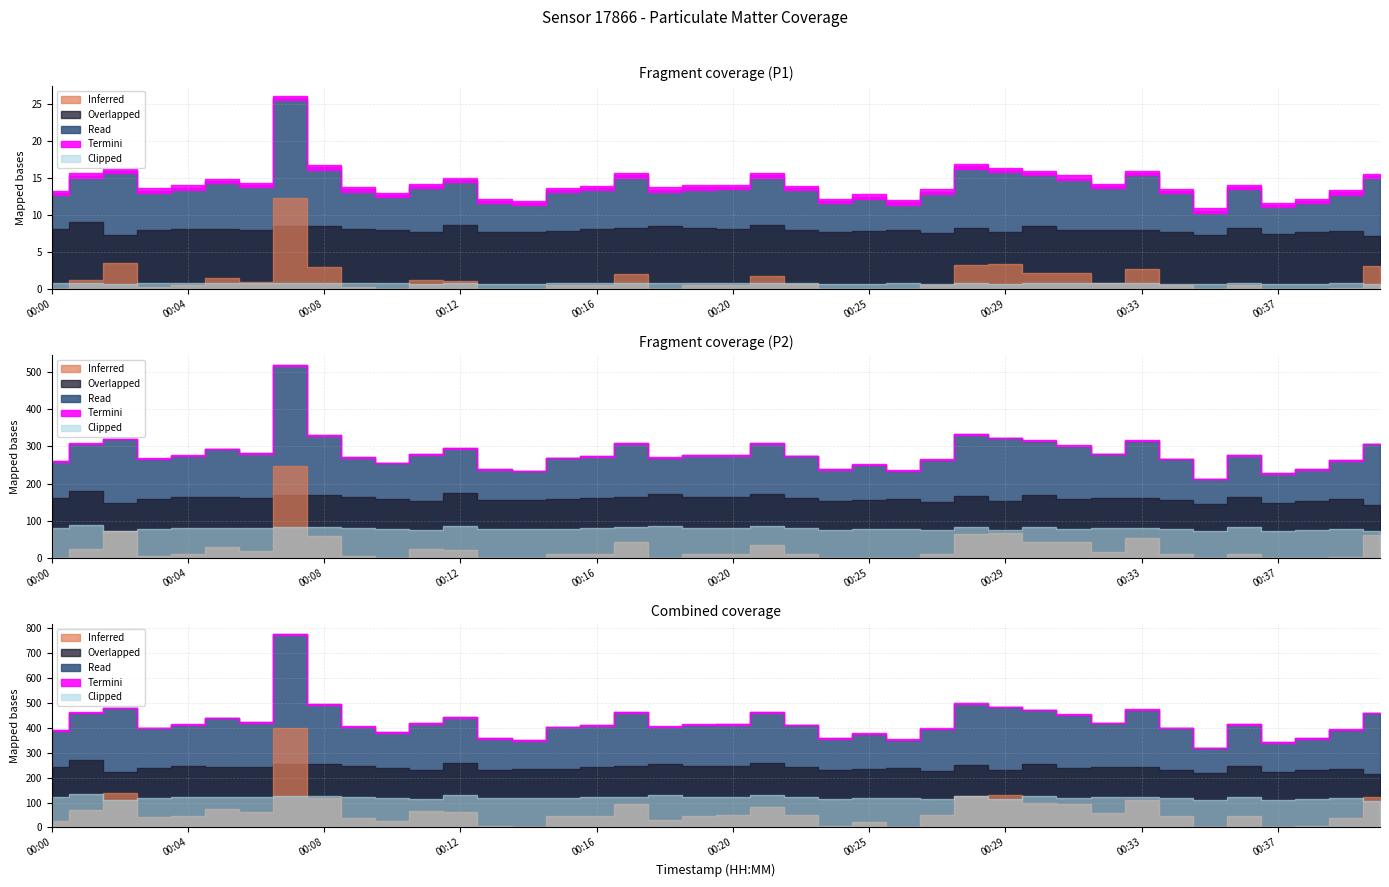

At which label does P1 reach its minimum?

00:35